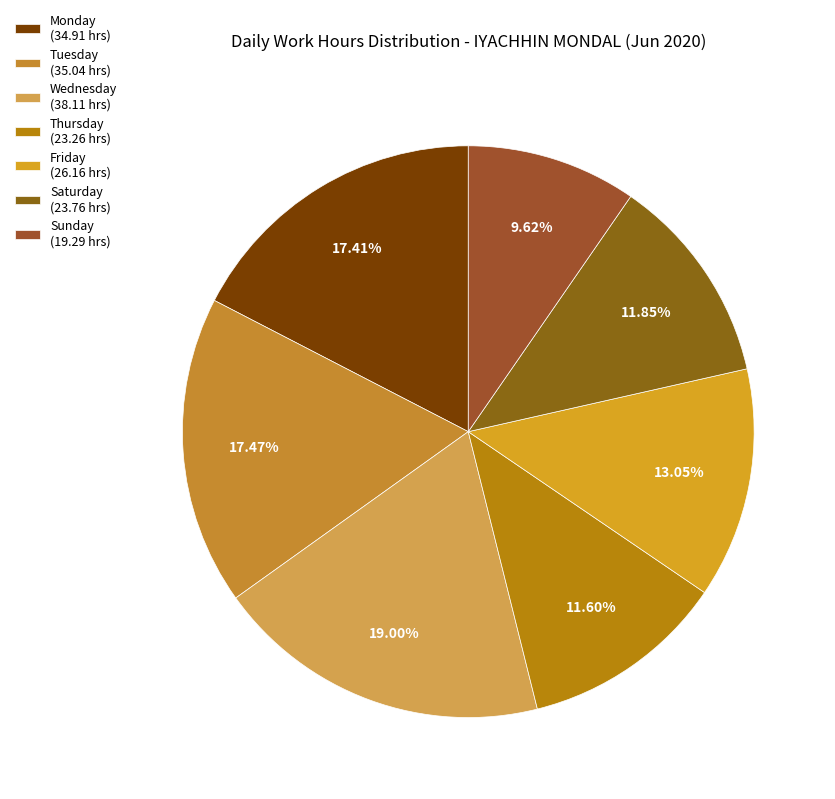

Count the number of slices in the pie.

7